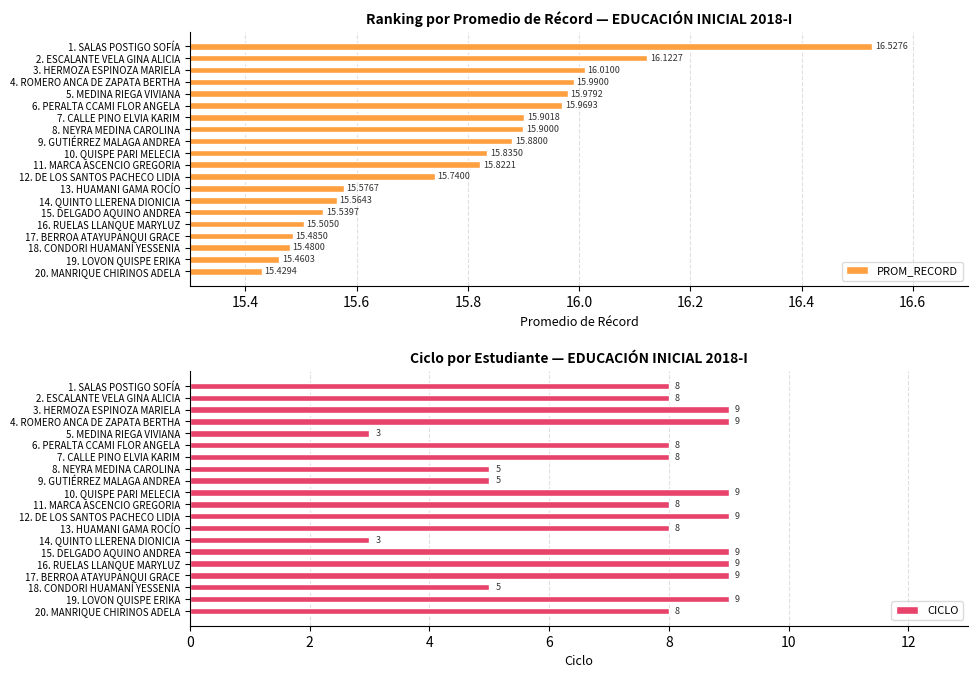

Reading left to right, transcribe all the data shown in this chart.

PROM_RECORD: 16.5	16.1	16.0	16.0	16.0	16.0	15.9	15.9	15.9	15.8	15.8	15.7	15.6	15.6	15.5	15.5	15.5	15.5	15.5	15.4
CICLO: 8.0	8.0	9.0	9.0	3.0	8.0	8.0	5.0	5.0	9.0	8.0	9.0	8.0	3.0	9.0	9.0	9.0	5.0	9.0	8.0